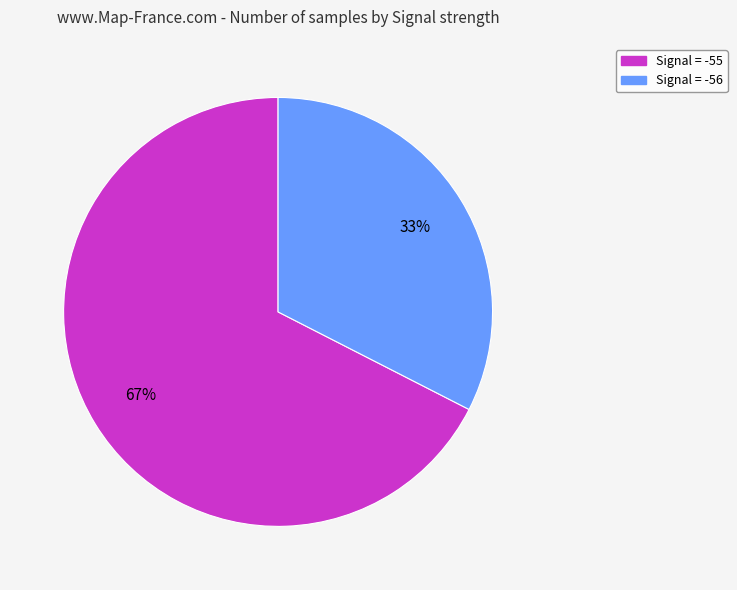

To the nearest percent, what is the average slice percentage?

50%